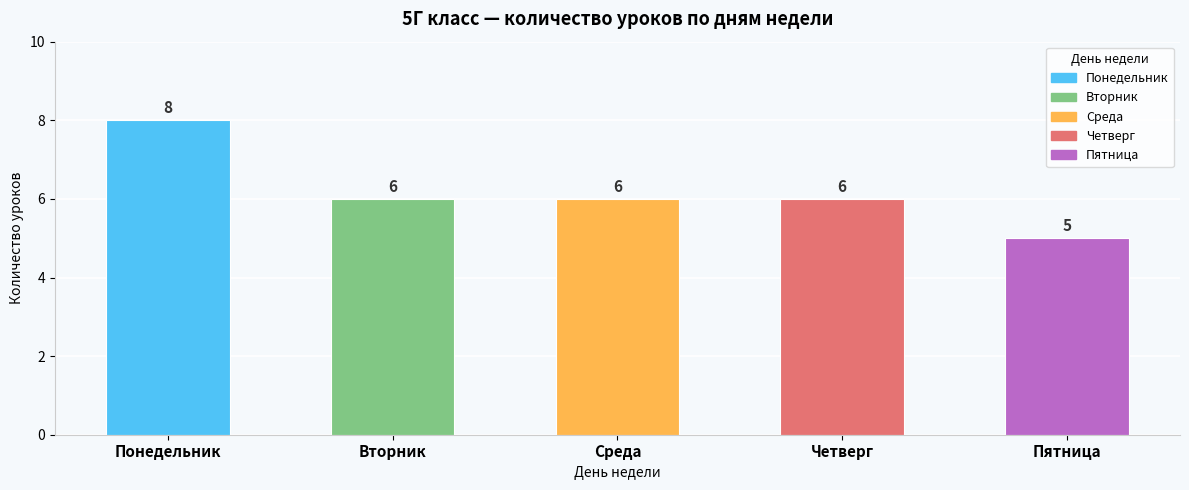

How many categories are shown in the chart?

5